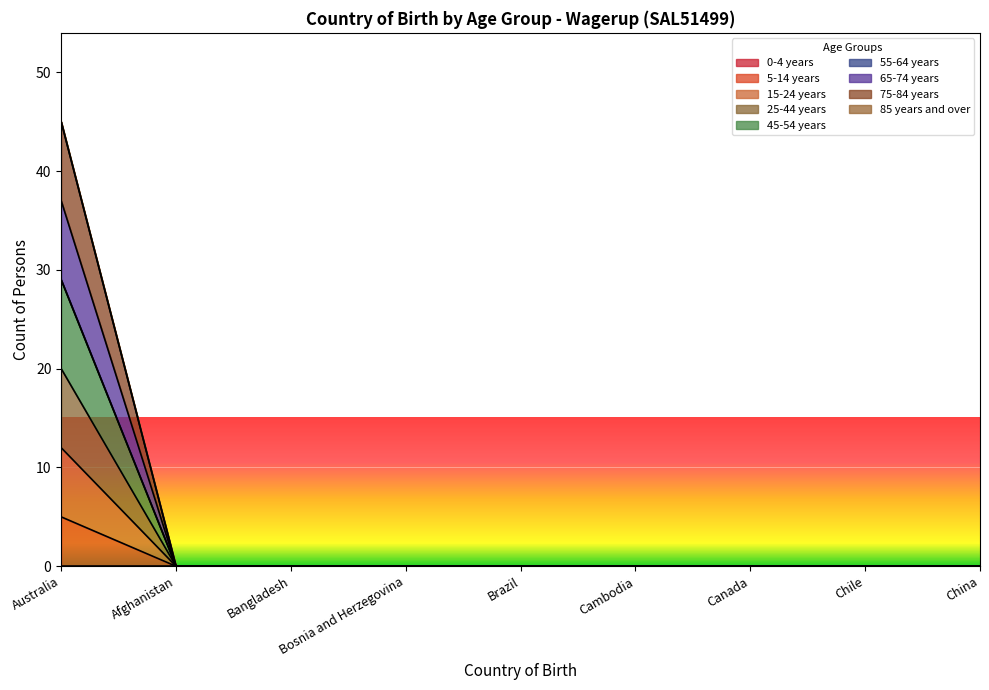

Does the chart display data point markers on the line(s)?

No